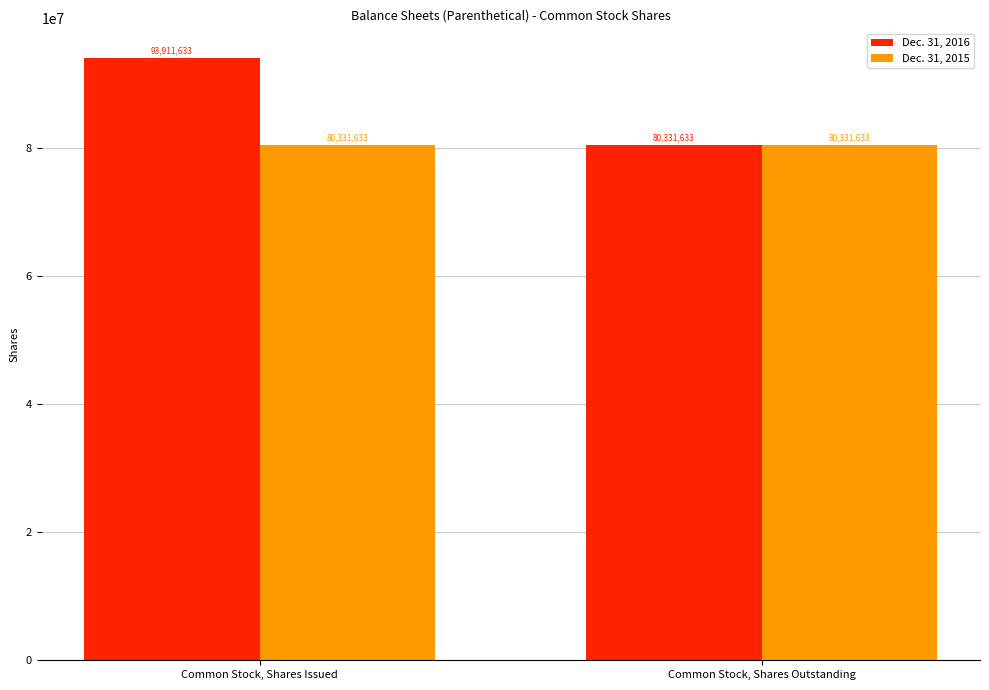

What is the label of the 2nd bar from the right?

Common Stock, Shares Issued